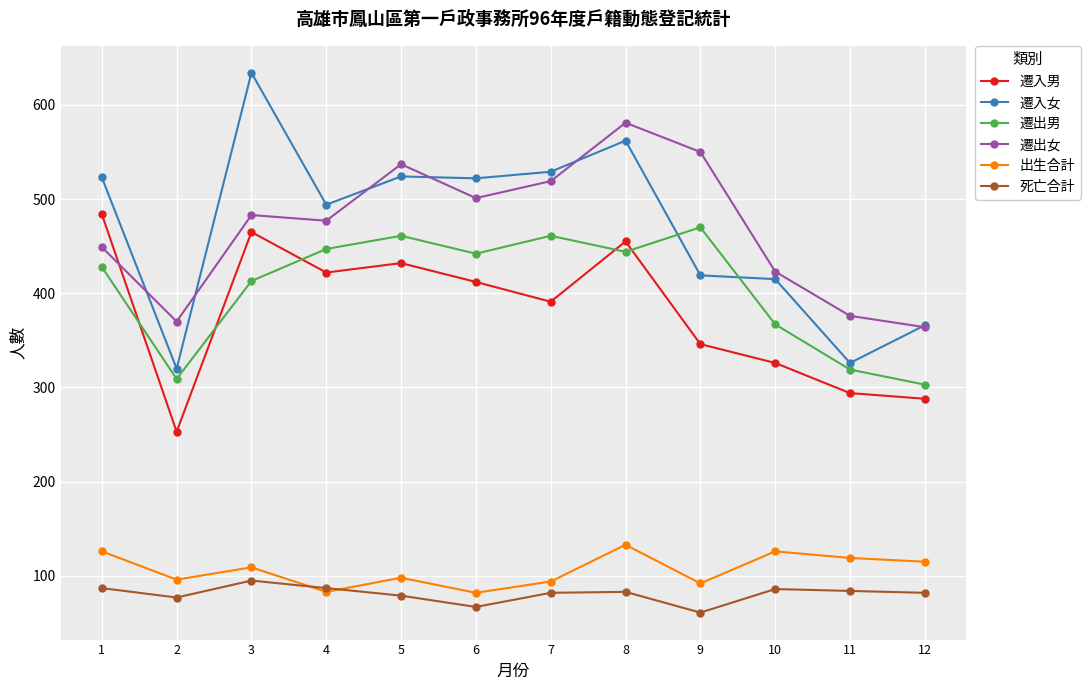

Rank the series at 8 from highest to lowest value.

遷出女, 遷入女, 遷入男, 遷出男, 出生合計, 死亡合計